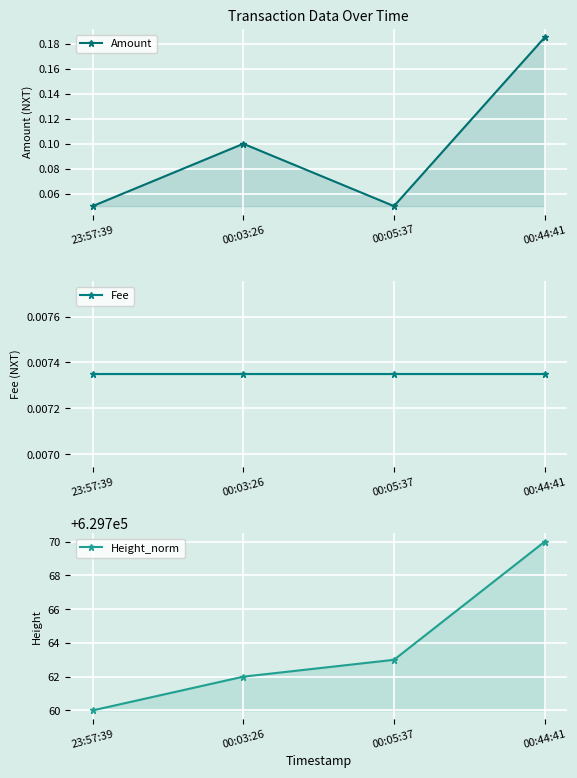

True or false: Height_norm and Amount intersect in this chart.

False